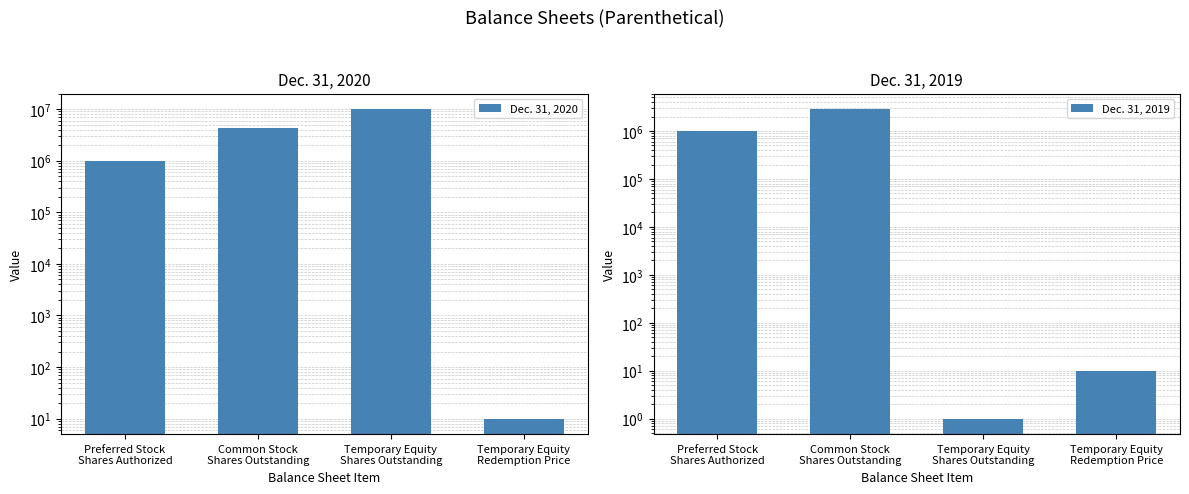

What is the label of the 4th bar from the right?

Preferred Stock
Shares Authorized